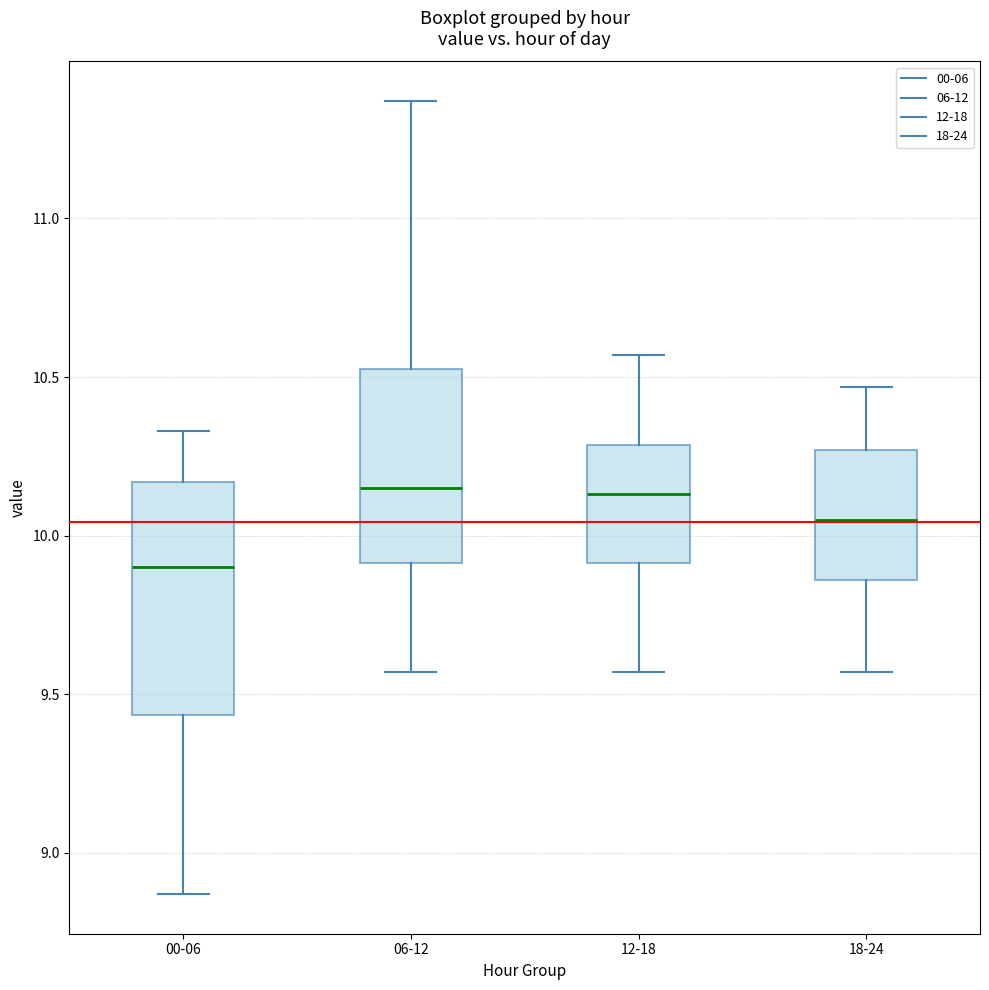

Which box's median line is the lowest?

00-06